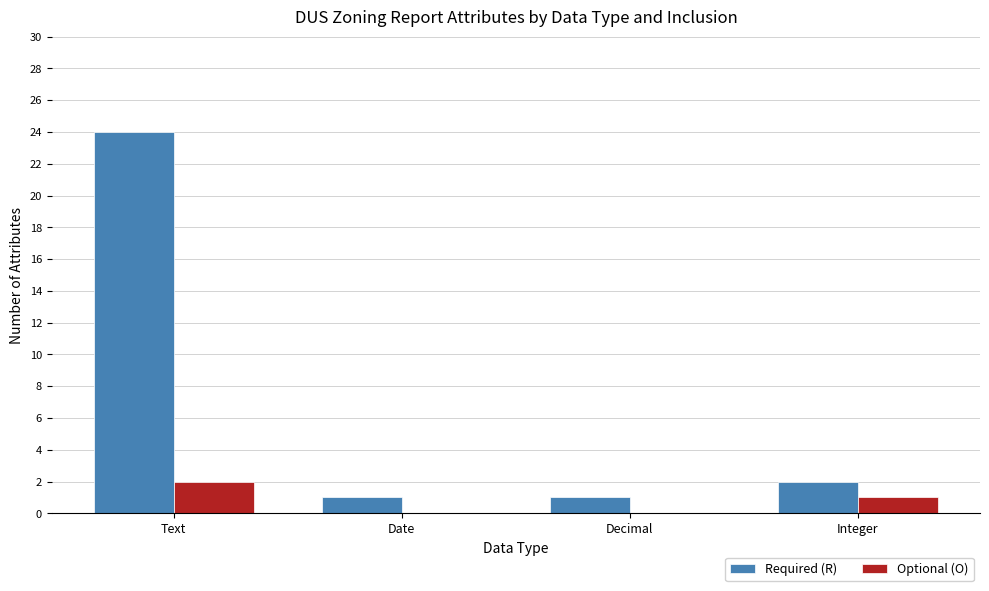

Count the number of data series in this chart.

2